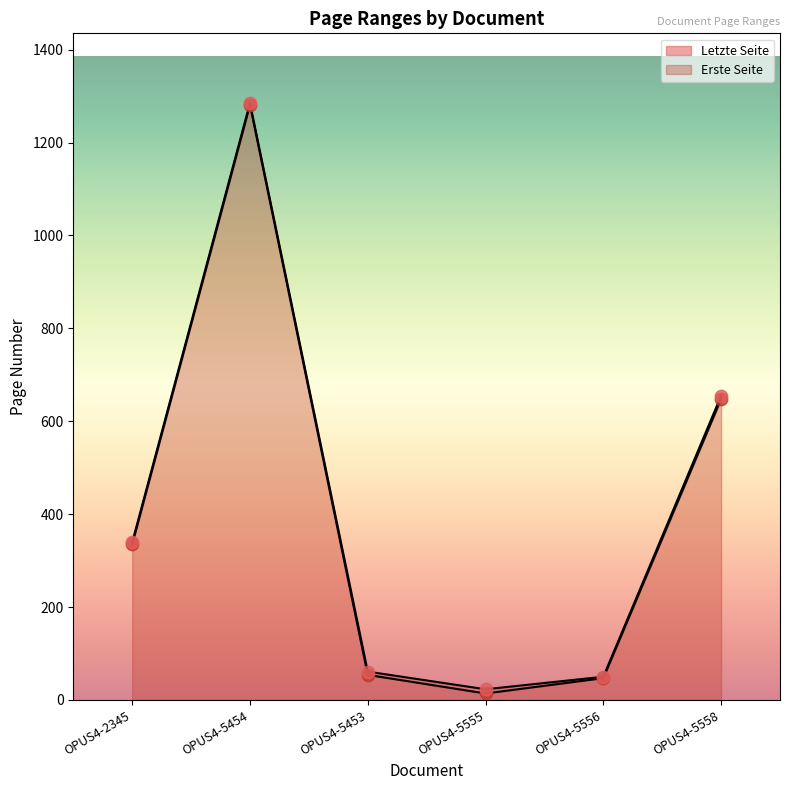

Which series has the largest total across all categories?

Letzte Seite